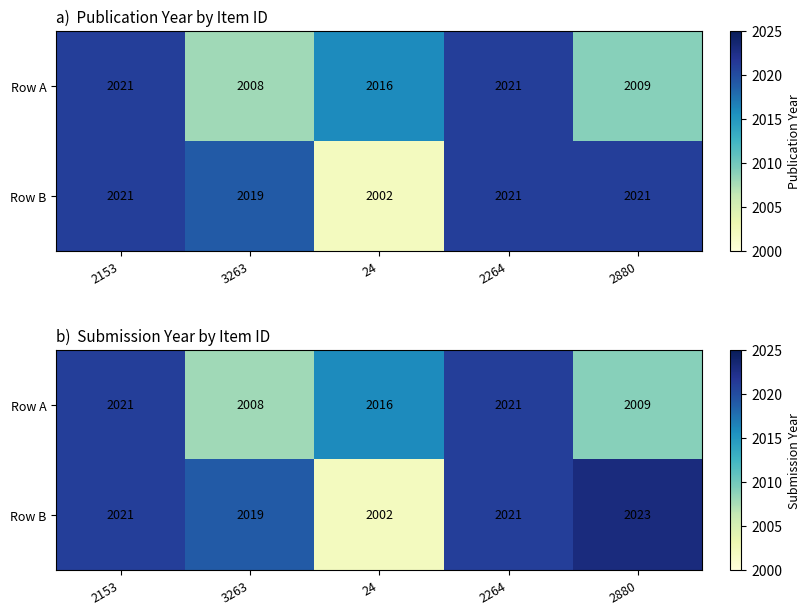

What is the difference between the maximum and minimum values in the Row A series?

13